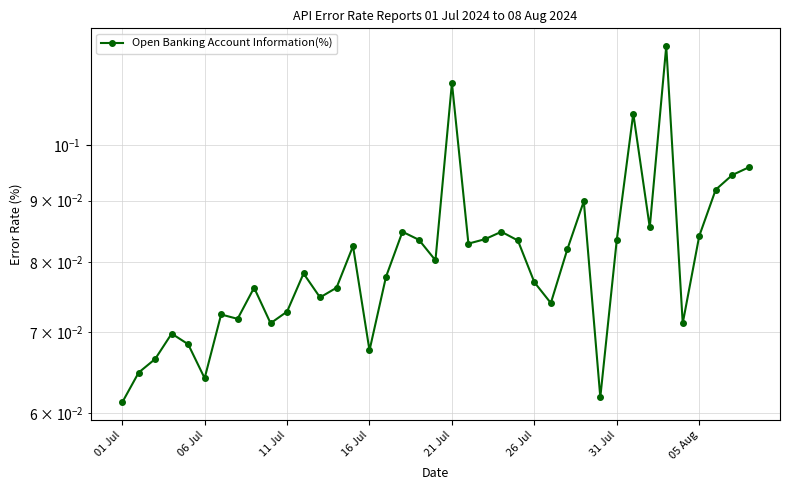

Reading left to right, what are all the values shown in this chart?

0.1	0.1	0.1	0.1	0.1	0.1	0.1	0.1	0.1	0.1	0.1	0.1	0.1	0.1	0.1	0.1	0.1	0.1	0.1	0.1	0.1	0.1	0.1	0.1	0.1	0.1	0.1	0.1	0.1	0.1	0.1	0.1	0.1	0.1	0.1	0.1	0.1	0.1	0.1